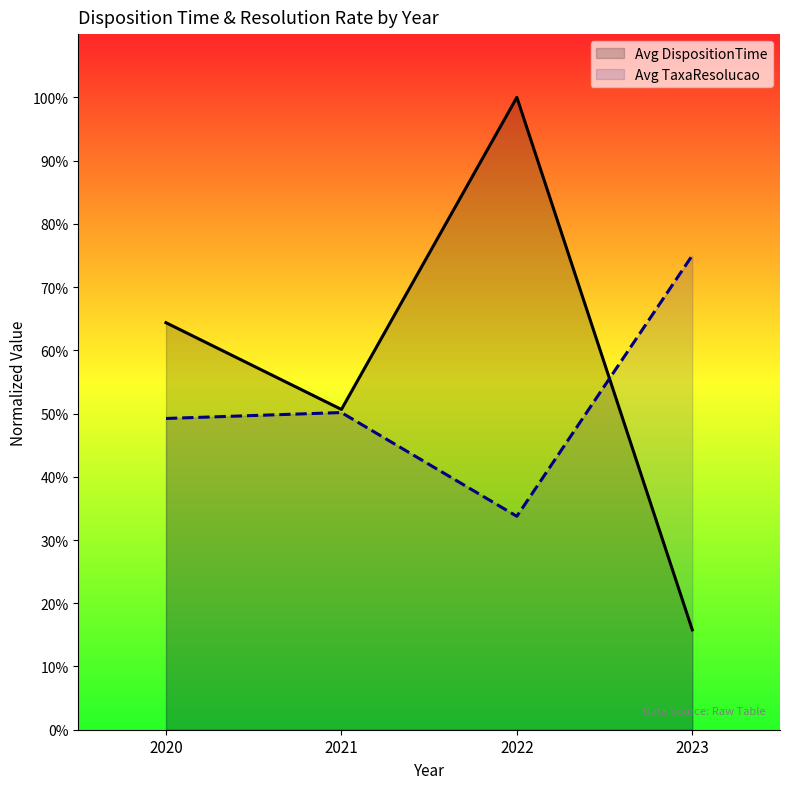

Where do Avg TaxaResolucao and Avg DispositionTime first cross each other?

2022 and 2023